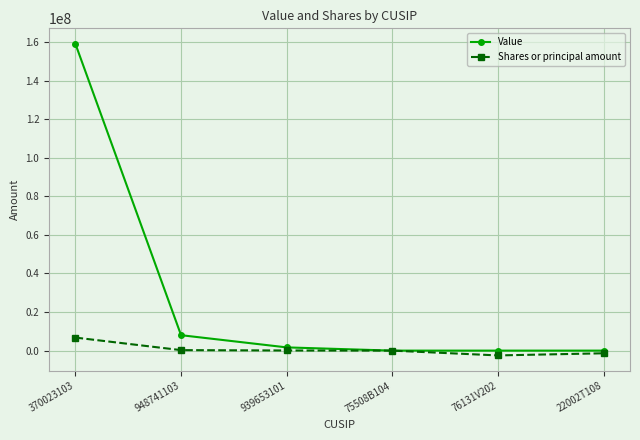

What is the label of the 4th point from the right?

939653101